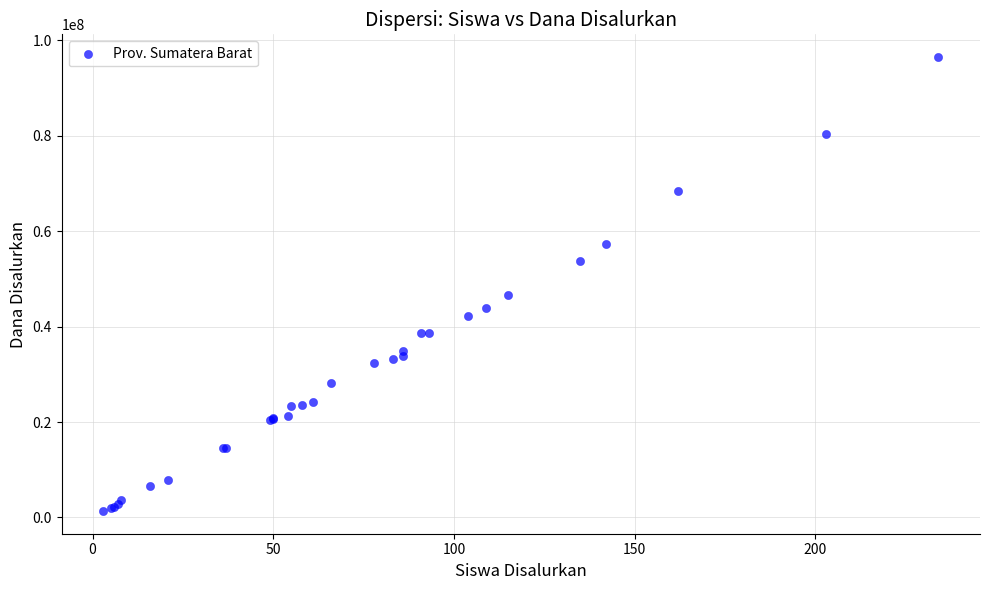

What Y value in the scatter plot is closest to 48937500?

46575000